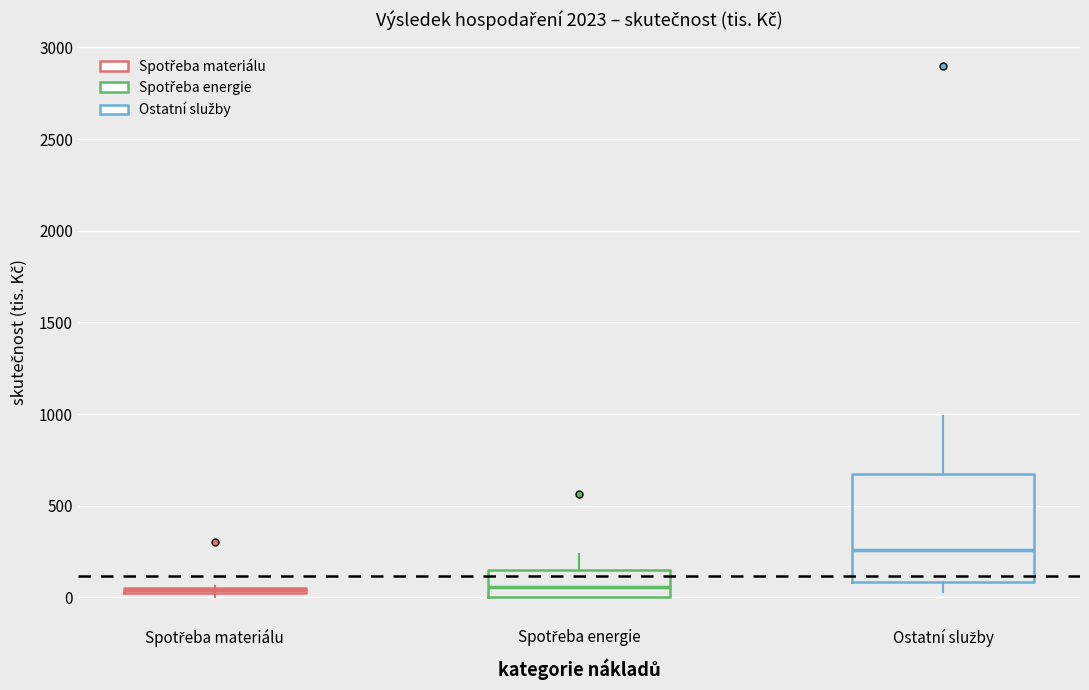

Which box has the highest median line?

Ostatní služby